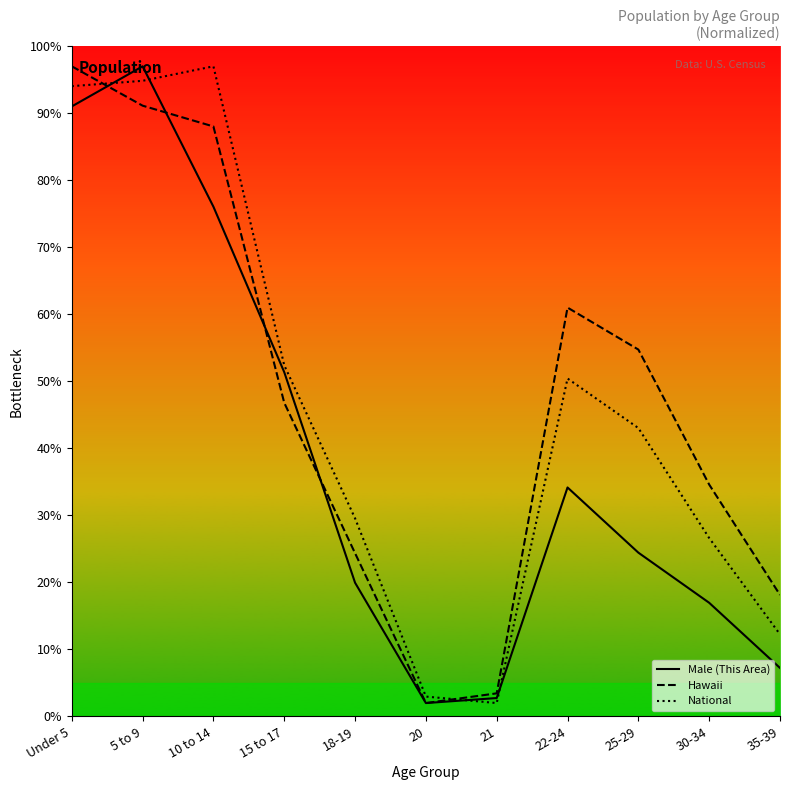

What position from the right is 21?

5